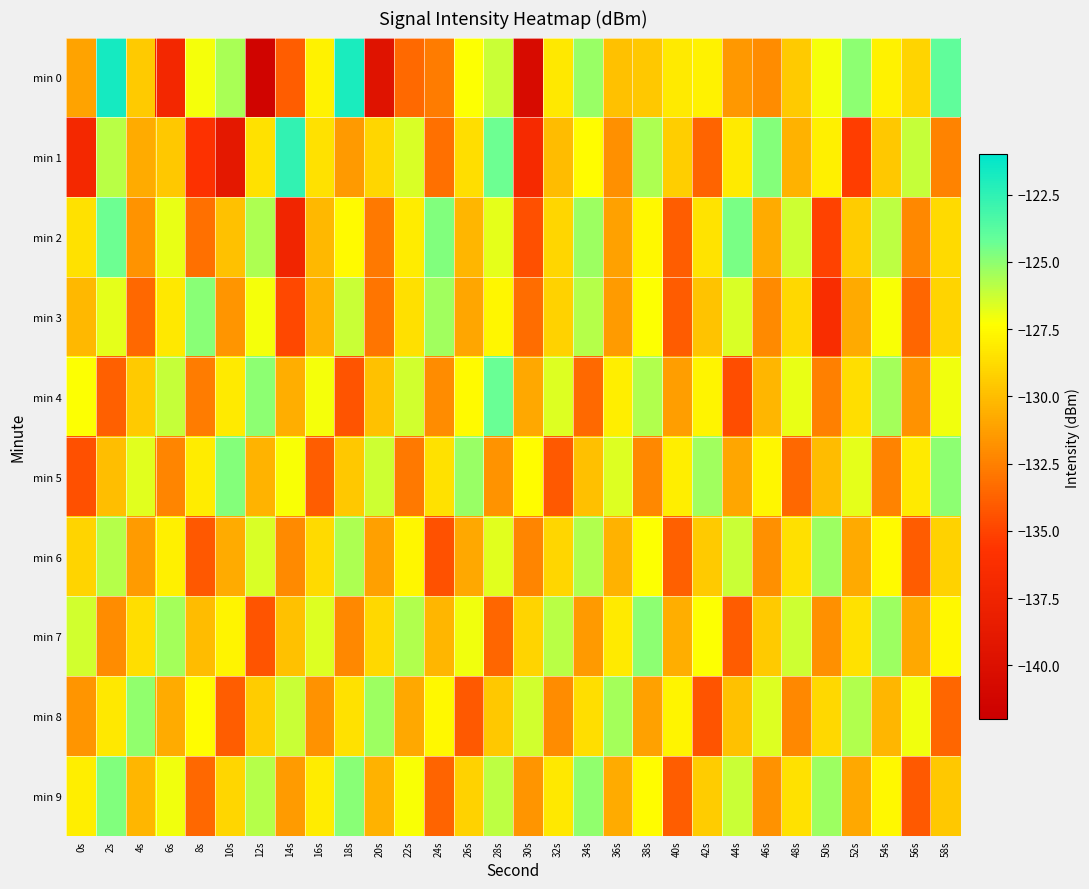

How many distinct data groups are displayed?

10